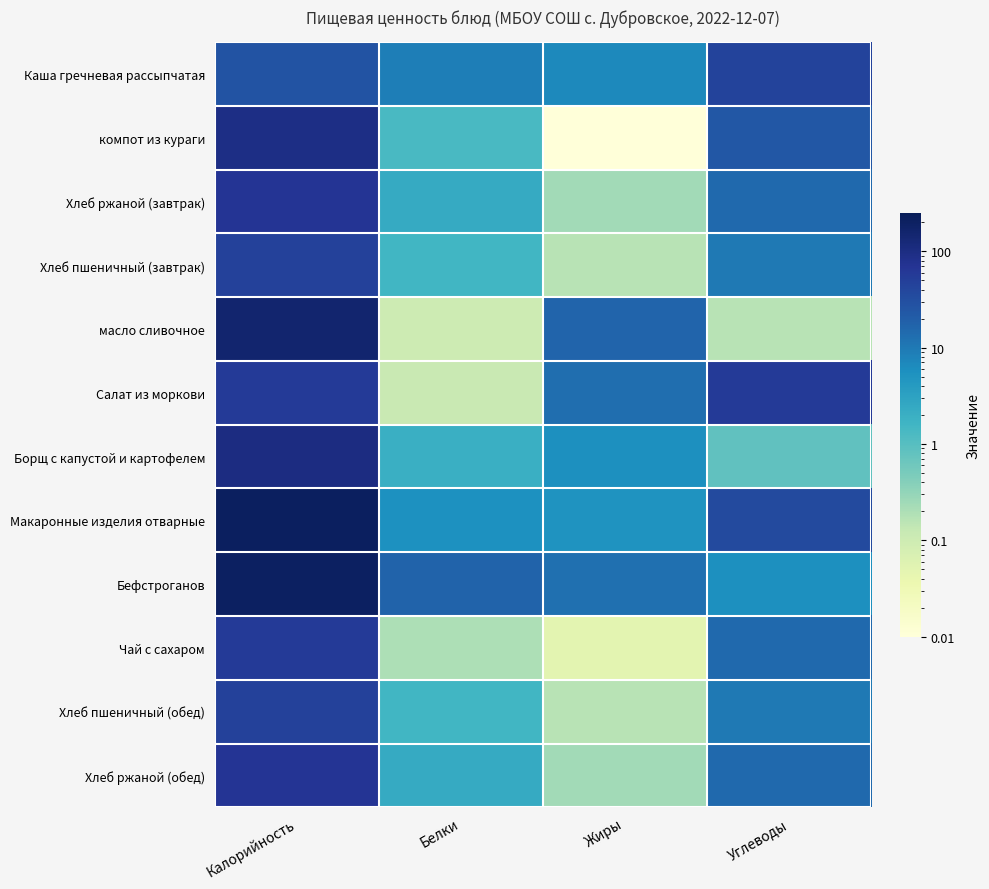

List the series in order of their peak value, lowest first.

Каша гречневая рассыпчатая, Хлеб пшеничный (завтрак), Хлеб пшеничный (обед), Салат из моркови, Чай с сахаром, Хлеб ржаной (завтрак), Хлеб ржаной (обед), компот из кураги, Борщ с капустой и картофелем, масло сливочное, Бефстроганов, Макаронные изделия отварные